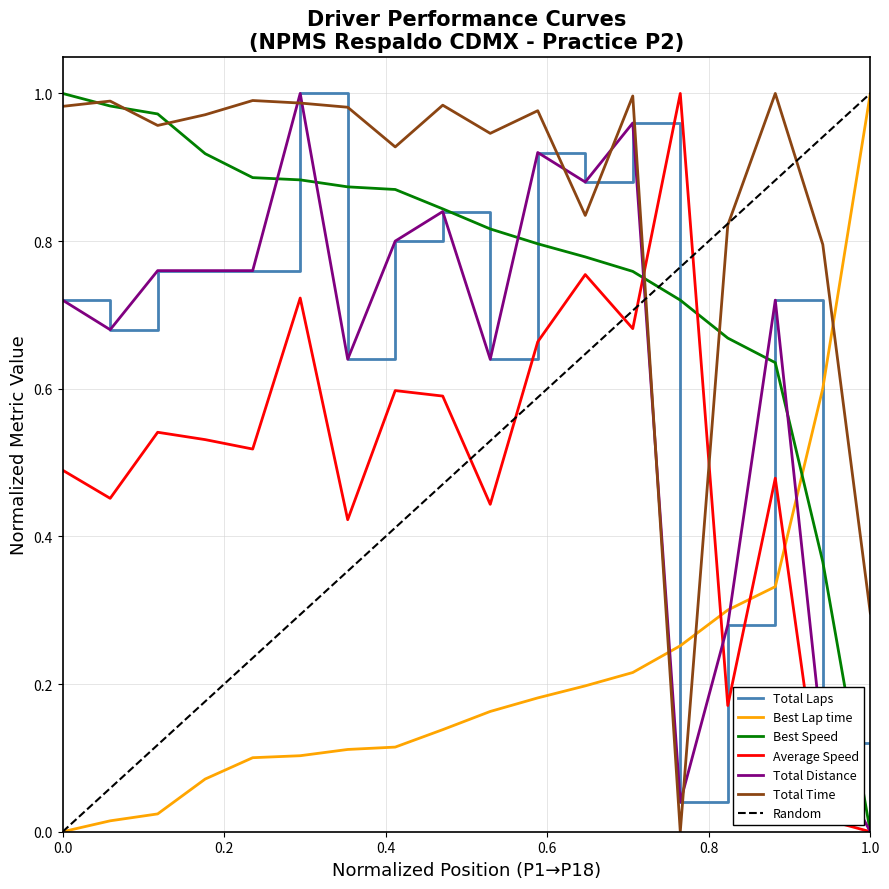

Reading left to right, list all the values displayed in this chart.

Total Laps: 0.7	0.7	0.8	0.8	0.8	1.0	0.6	0.8	0.8	0.6	0.9	0.9	1.0	0.0	0.3	0.7	0.1	0.0
Total Time: 1.0	1.0	1.0	1.0	1.0	1.0	1.0	0.9	1.0	0.9	1.0	0.8	1.0	0.0	0.8	1.0	0.8	0.3
Best Lap time: 0.0	0.0	0.0	0.1	0.1	0.1	0.1	0.1	0.1	0.2	0.2	0.2	0.2	0.3	0.3	0.3	0.6	1.0
Best Speed: 1.0	1.0	1.0	0.9	0.9	0.9	0.9	0.9	0.8	0.8	0.8	0.8	0.8	0.7	0.7	0.6	0.4	0.0
Average Speed: 0.5	0.5	0.5	0.5	0.5	0.7	0.4	0.6	0.6	0.4	0.7	0.8	0.7	1.0	0.2	0.5	0.0	0.0
Total Distance: 0.7	0.7	0.8	0.8	0.8	1.0	0.6	0.8	0.8	0.6	0.9	0.9	1.0	0.0	0.3	0.7	0.1	0.0